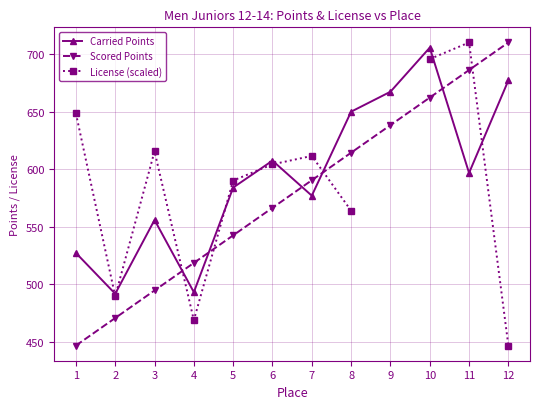

At 4, list the series in order from smallest to largest.

License (scaled), Carried Points, Scored Points